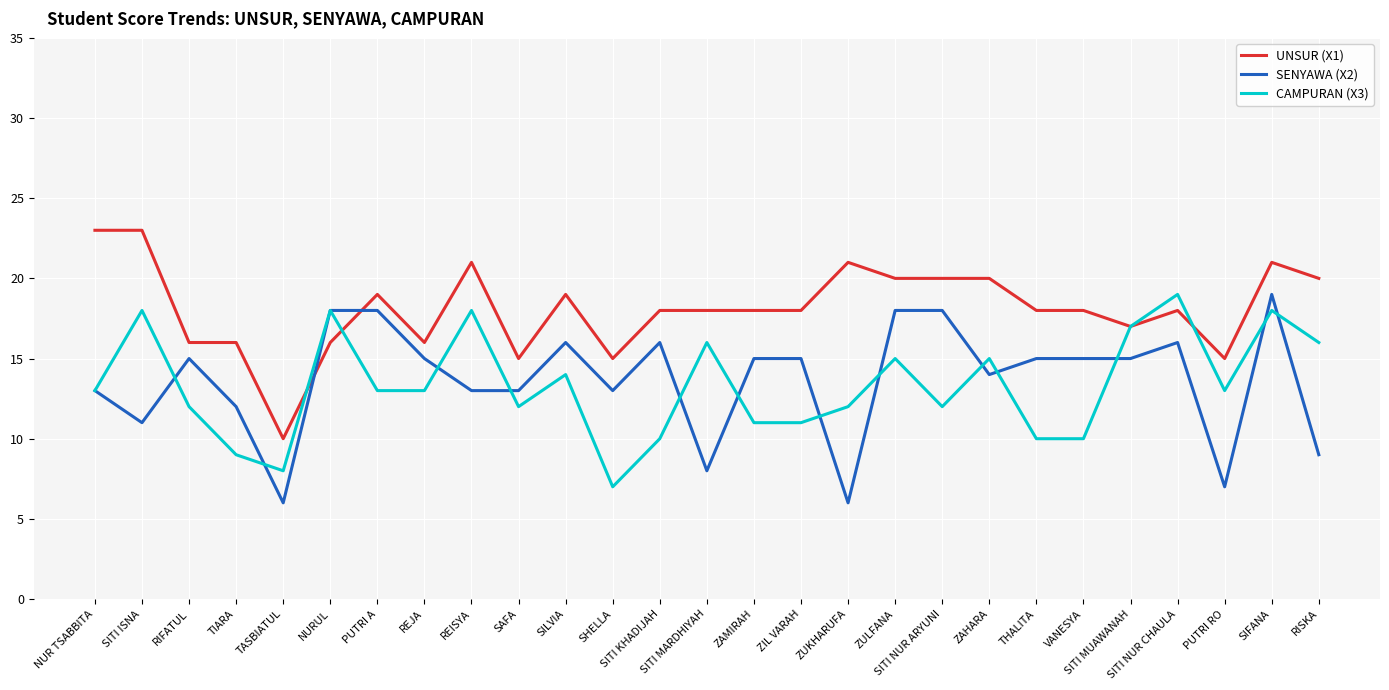

What is the smallest value displayed?

6